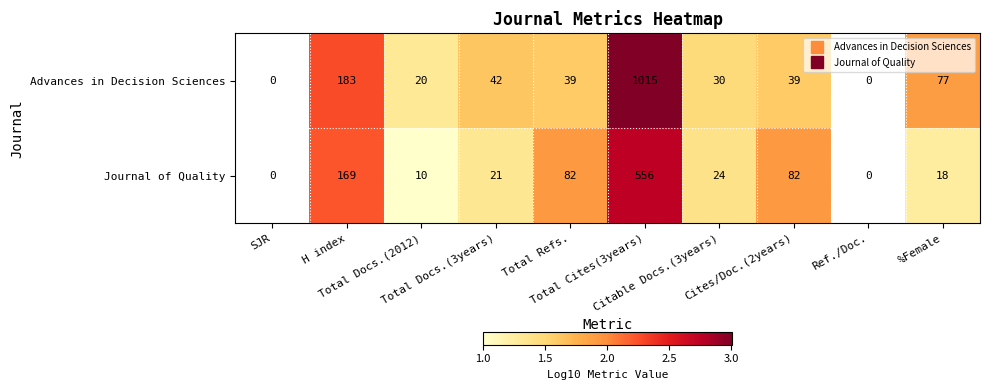

List the series in order of their peak value, highest first.

Advances in Decision Sciences, Journal of Quality